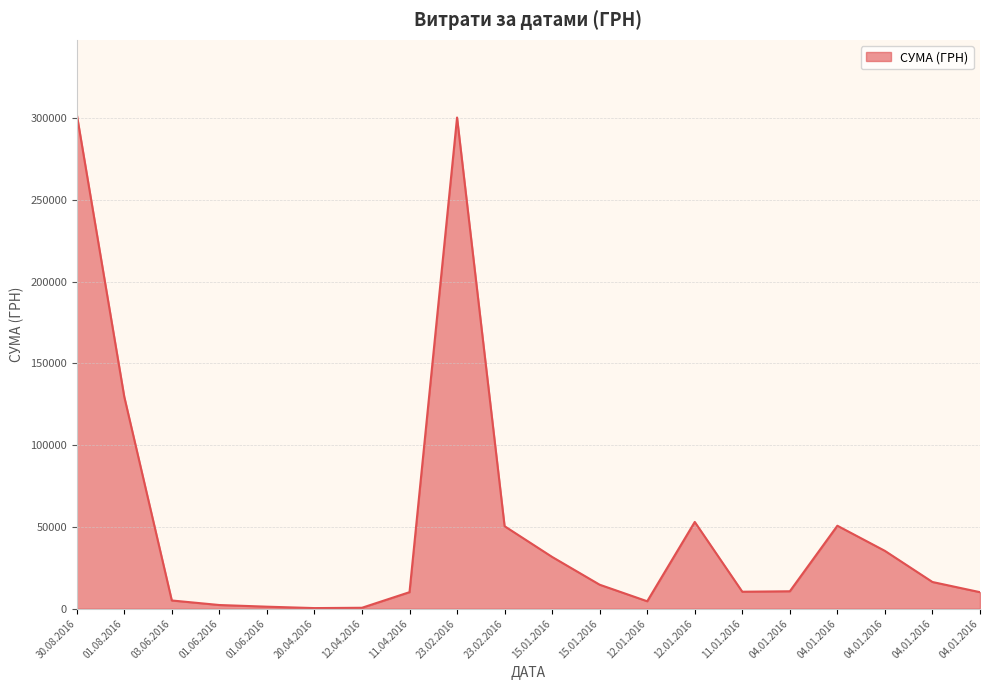

What is the maximum value shown in the chart?

302434.3